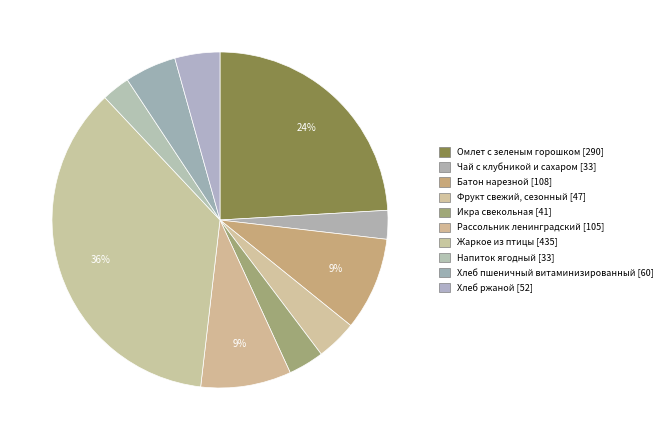

Rank the categories by value from lowest to highest.

Напиток ягодный, Чай с клубникой и сахаром, Икра свекольная, Фрукт свежий, сезонный, Хлеб ржаной, Хлеб пшеничный витаминизированный, Рассольник ленинградский, Батон нарезной, Омлет с зеленым горошком, Жаркое из птицы